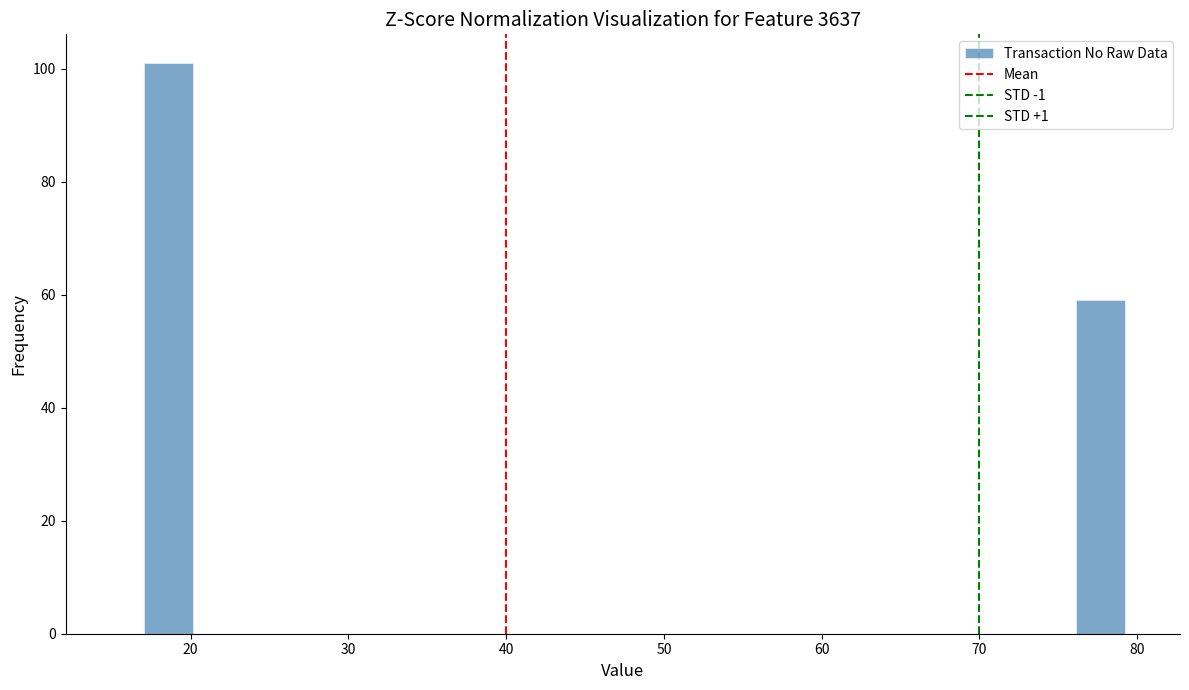

Read against the x-axis, roughly where is the centre of the tallest bar?

19